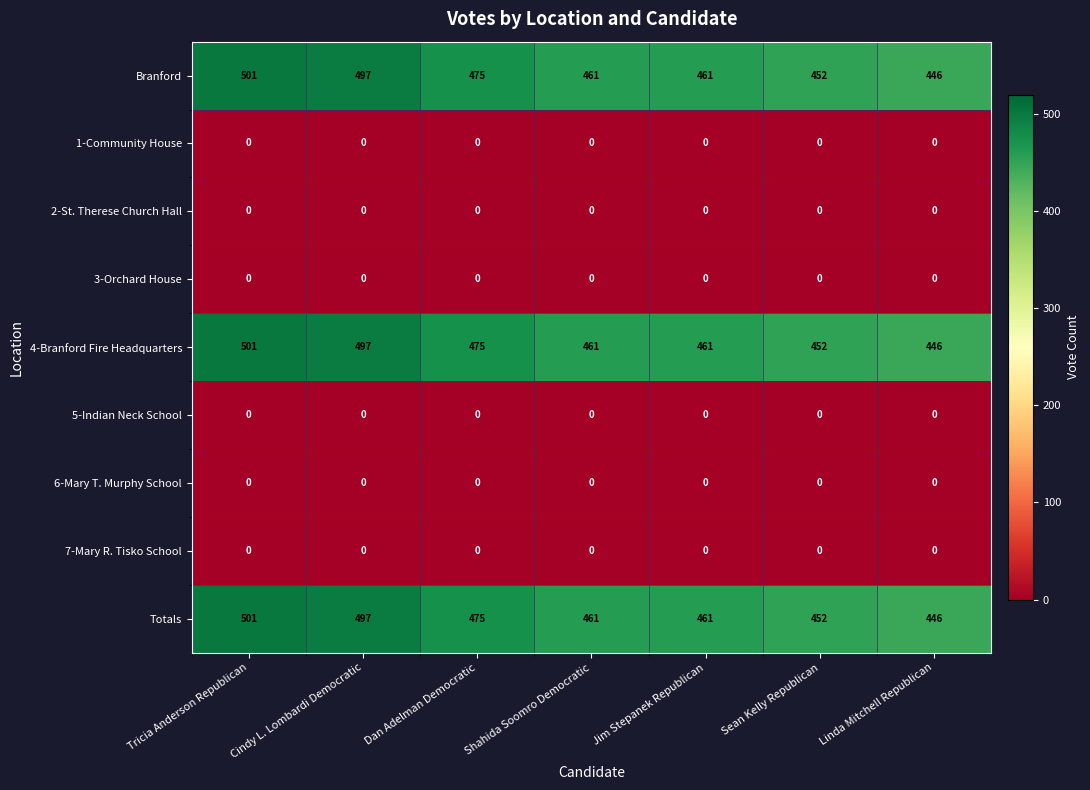

How many data points in Branford are less than 461?

2